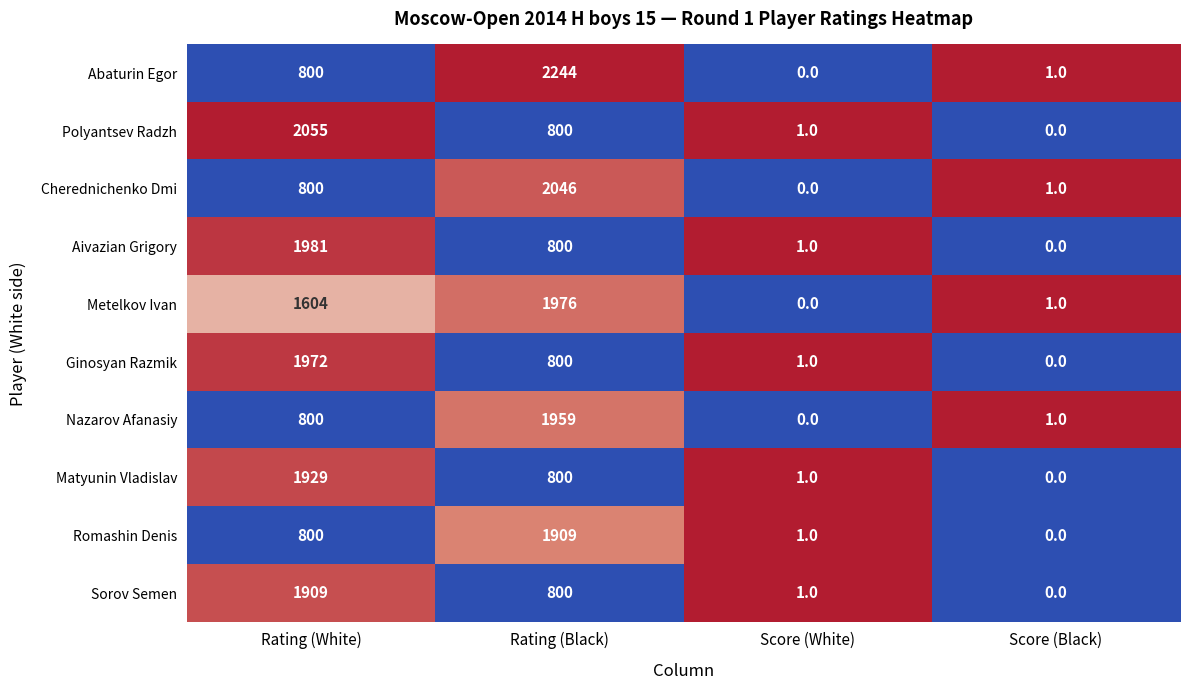

Is it true that Cherednichenko Dmi equals 2046 at Rating (Black)?

True